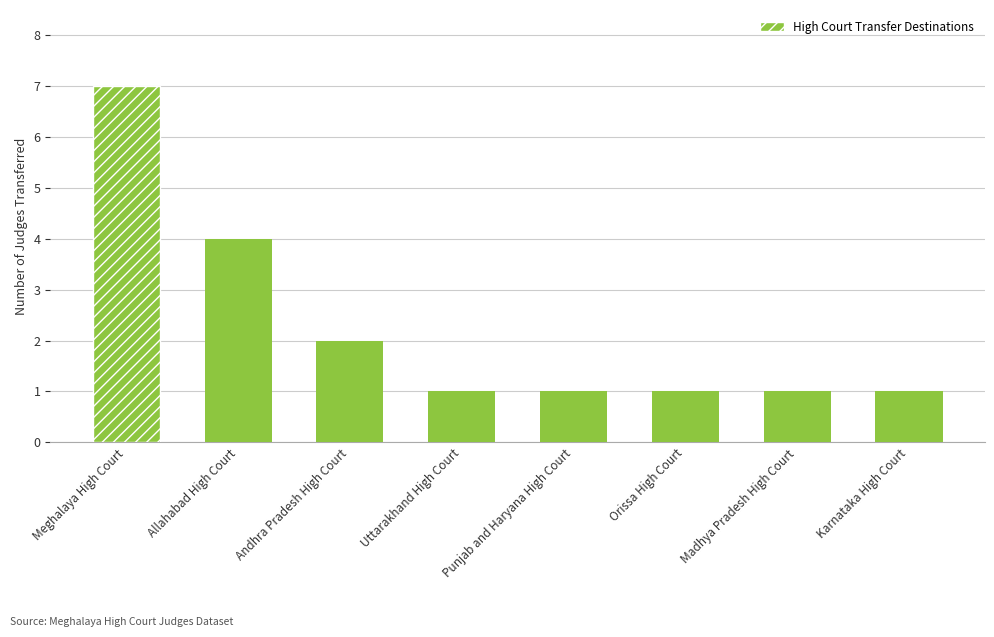

How many bars are there in total?

8